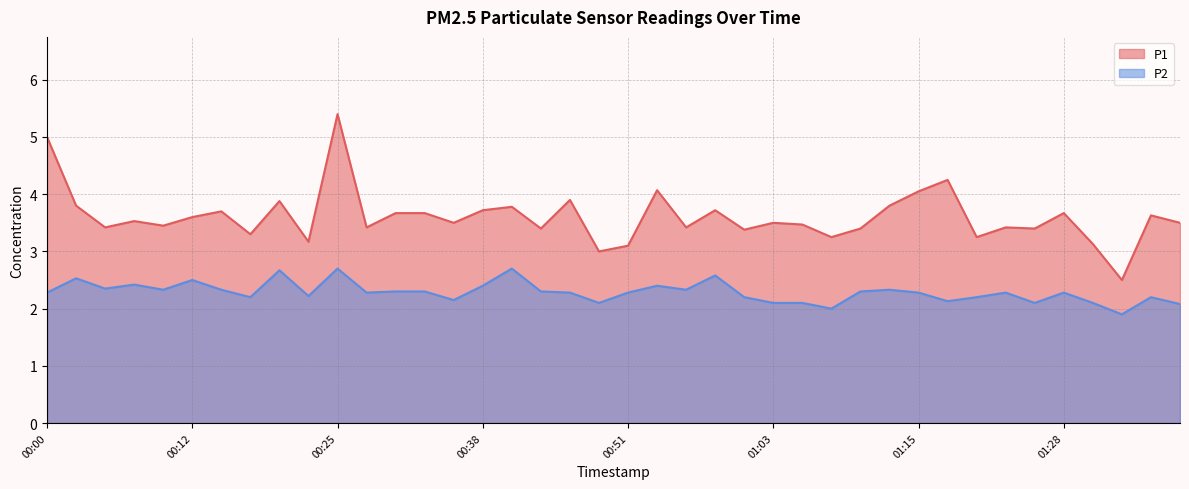

Rank the series by their maximum value, from highest to lowest.

P1, P2